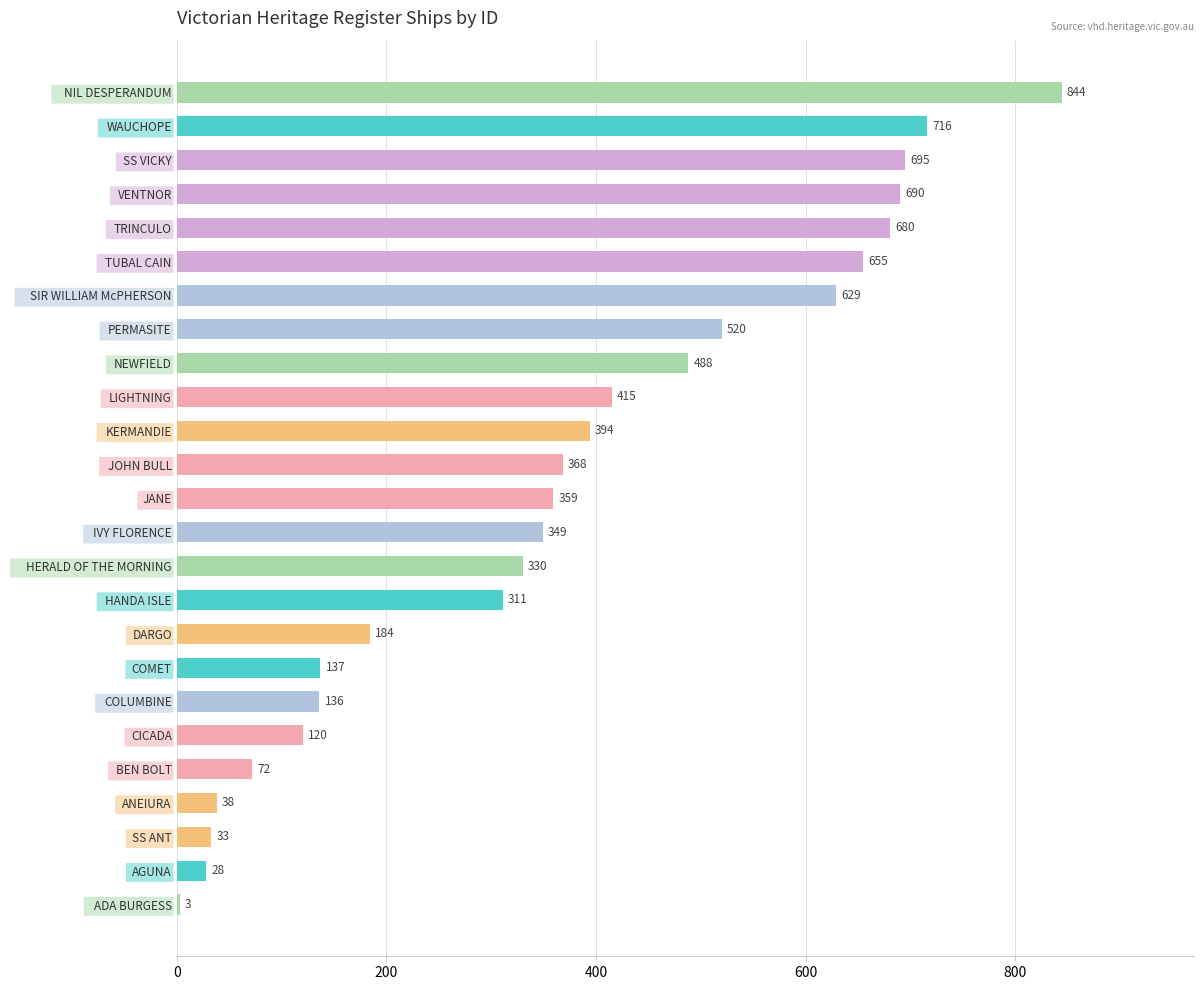

Does the chart contain stacked bars?

No